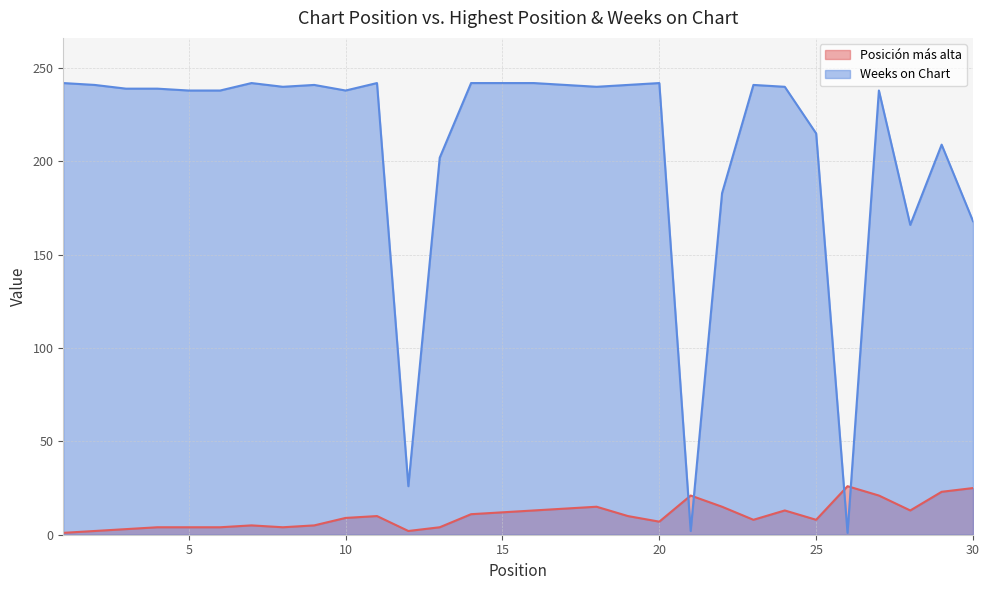

What is the average value of the Weeks on Chart series?

207